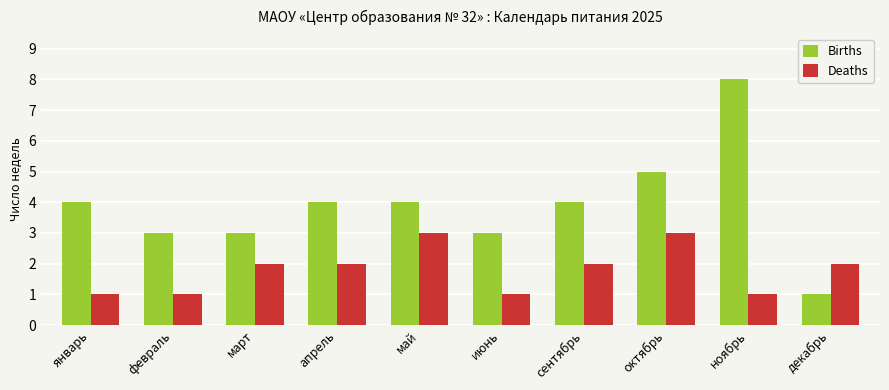

Count the number of categories in the chart.

10